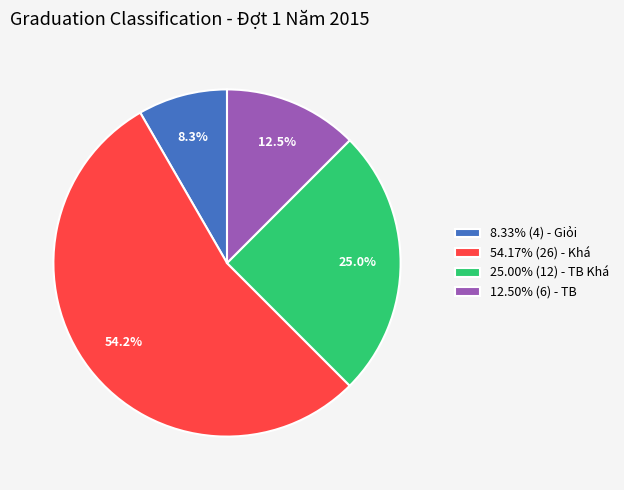

Is there a majority slice in this chart?

Yes